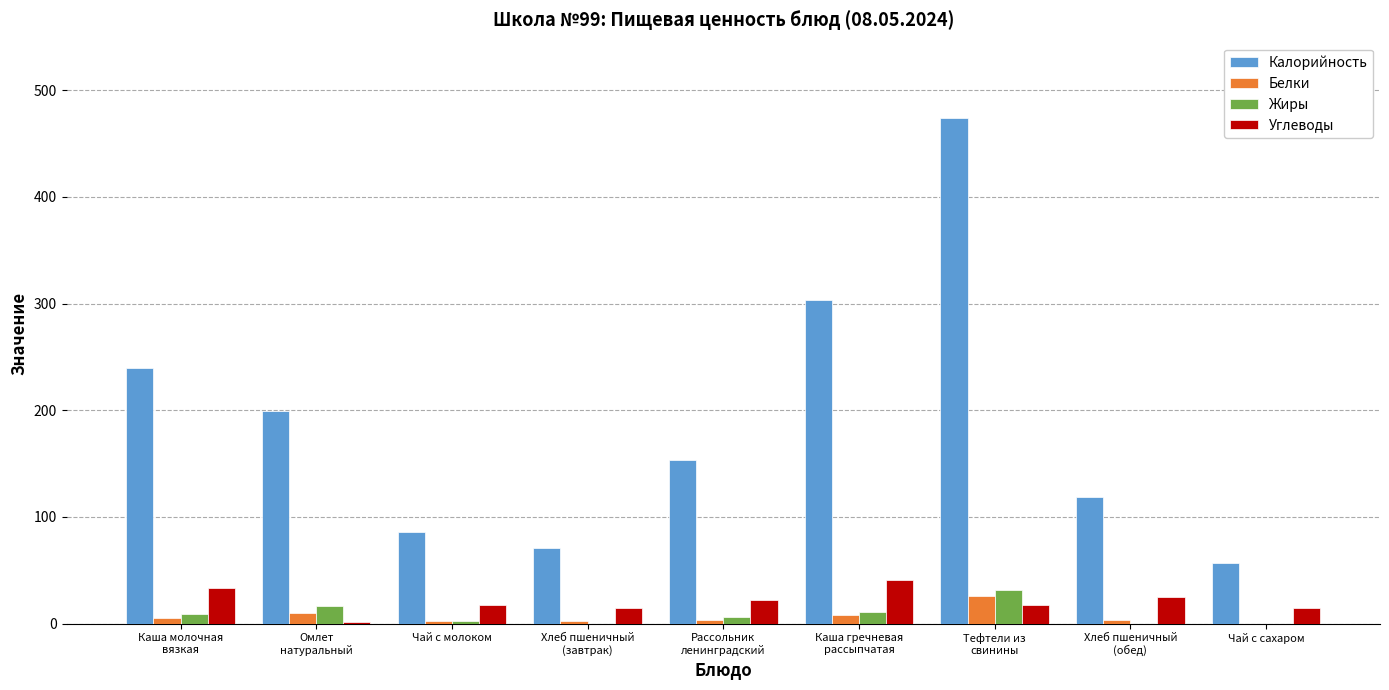

What is the greatest value displayed?

473.6